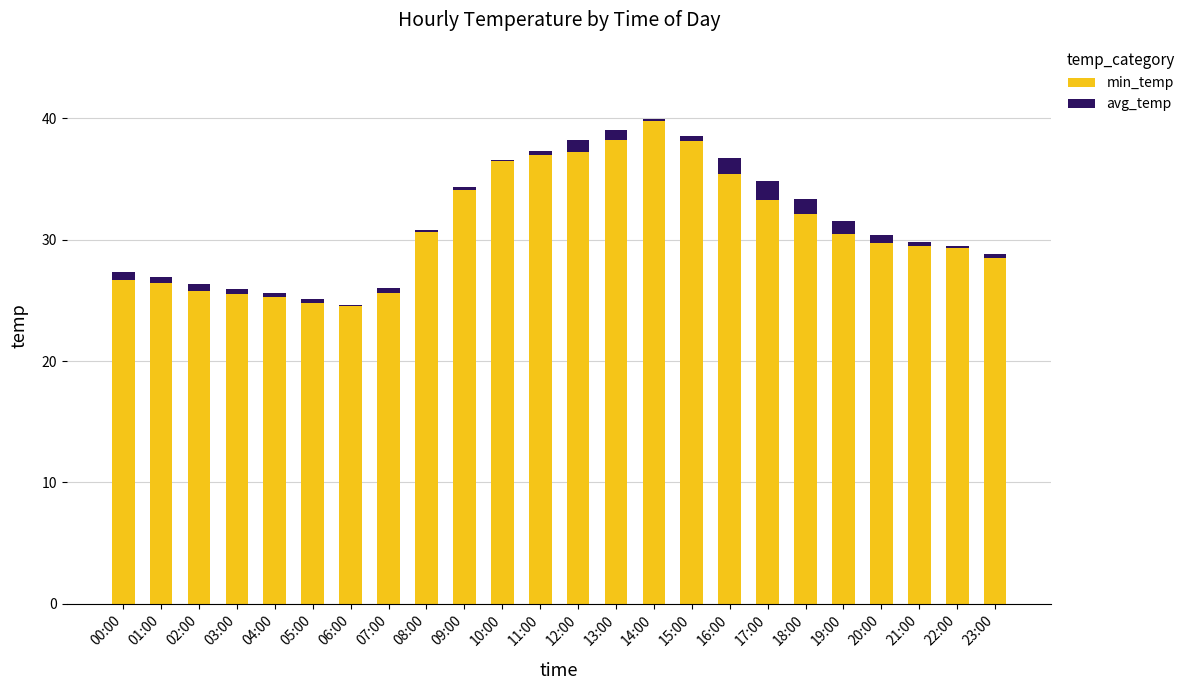

What is the total value across all series at 18:00?

33.4